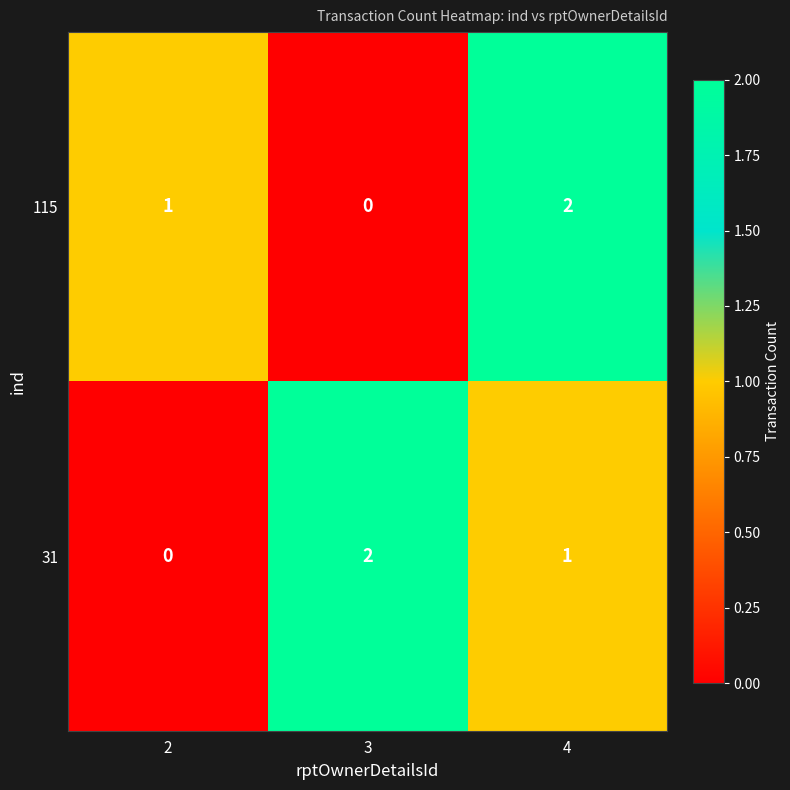

Rank the categories by 31 value from highest to lowest.

3, 4, 2